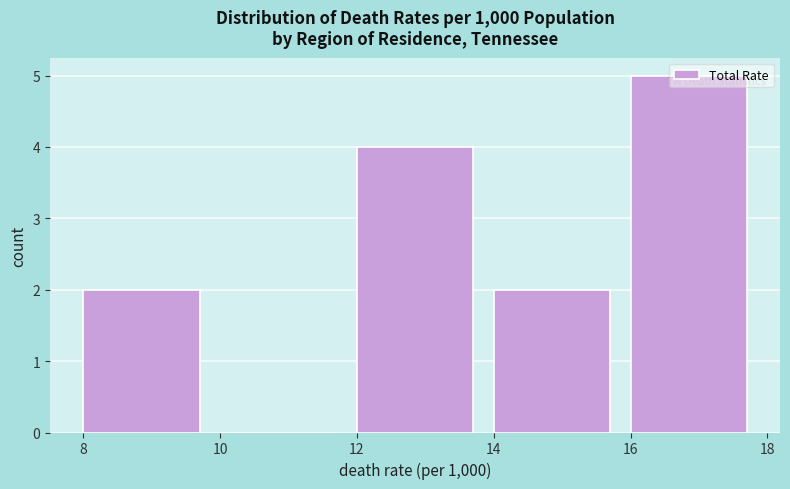

Reading left to right, list every bar in this chart as the range it spans on the x-axis followed by its height. The values are not printed on the chart, so give them approximately, as read against the axis.

8 to 10: 2
10 to 12: 0
12 to 14: 4
14 to 16: 2
16 to 18: 5